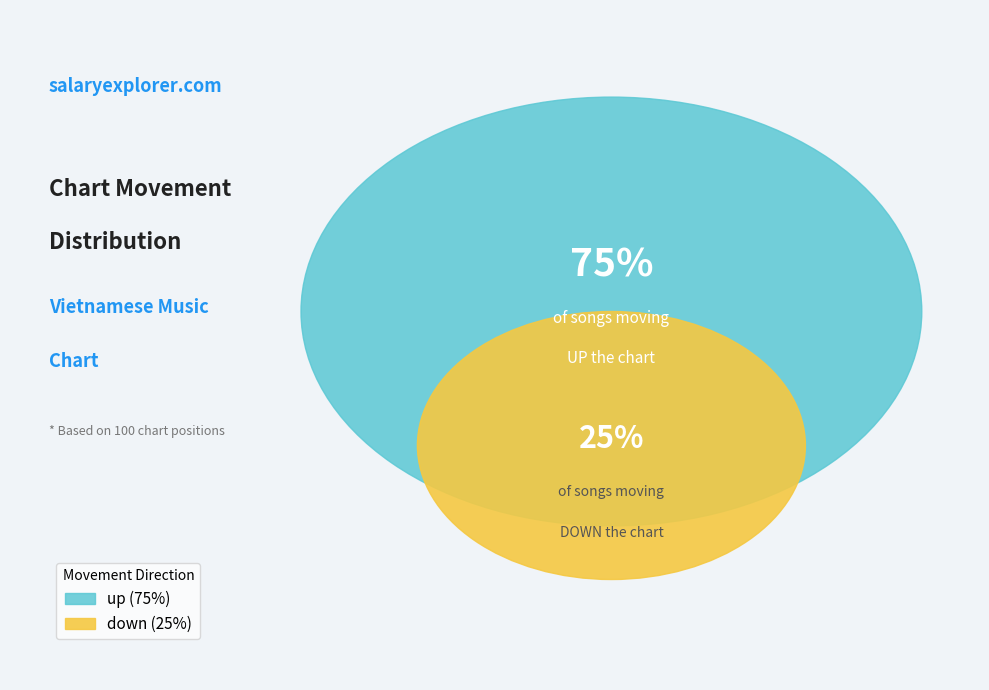

What is the change in value from up to down?

-50